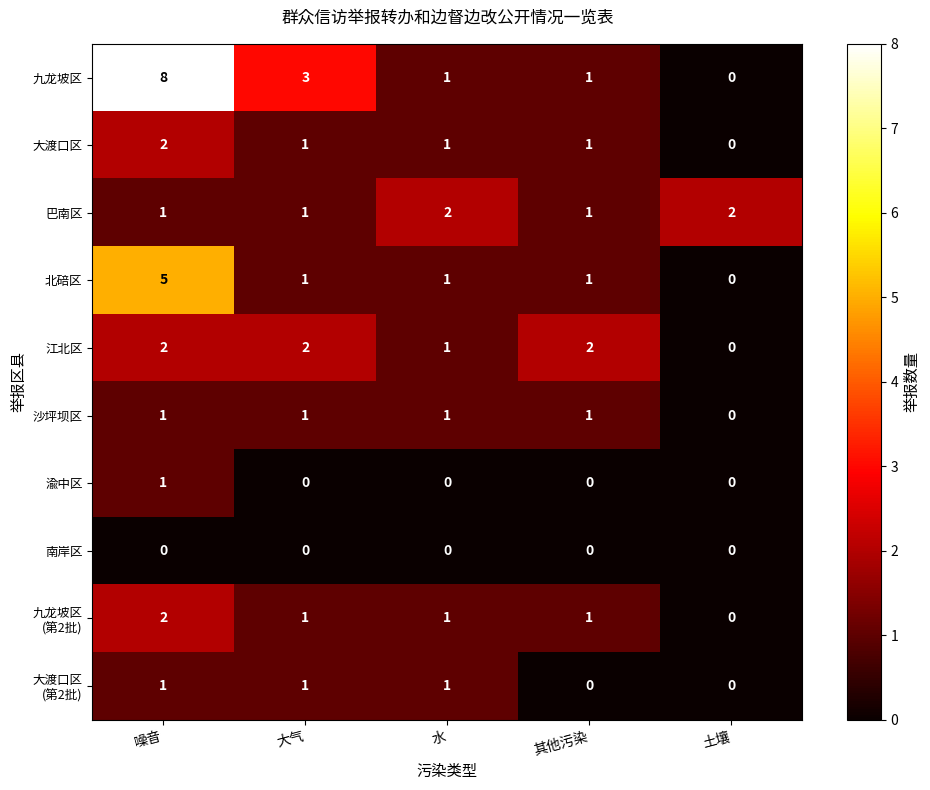

Which category has the lowest value in the 沙坪坝区 series?

土壤